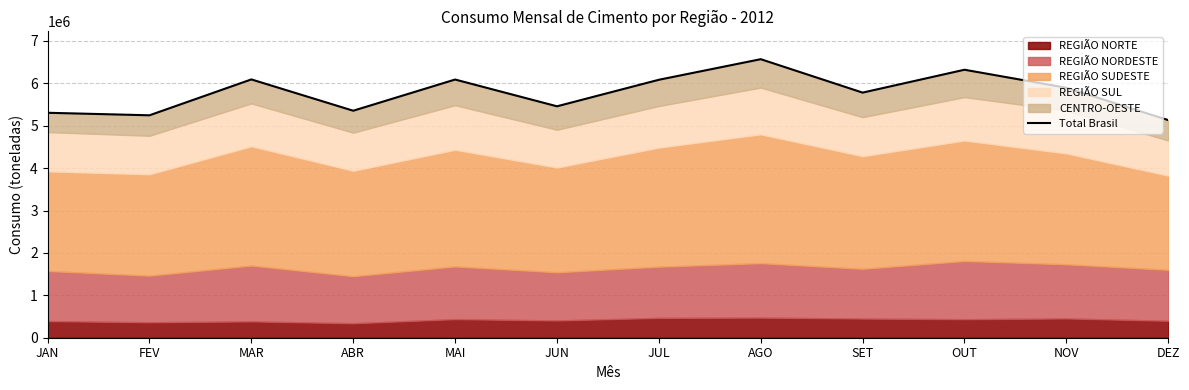

Approximately how many times larger is the value at MAR compared to JUL?

1.0